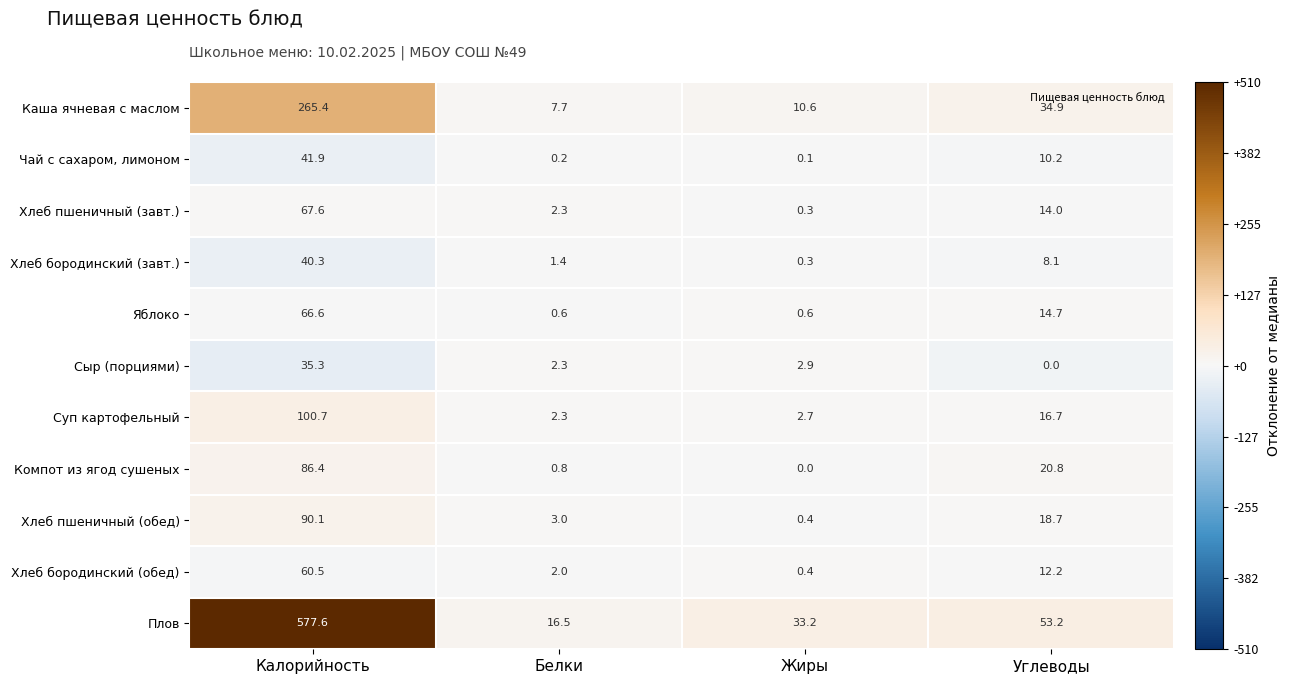

How many data points in Хлеб пшеничный (обед) are above 18?

2